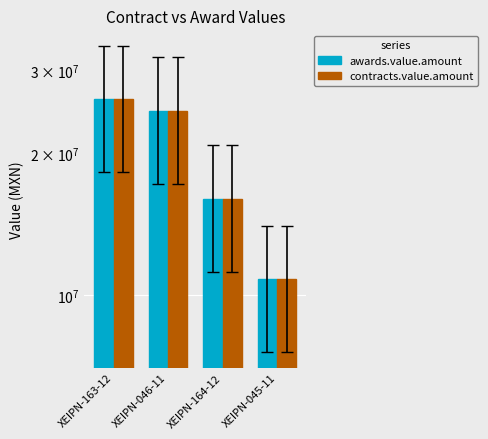

What is the total value across all series at XEIPN-163-12?

52000000